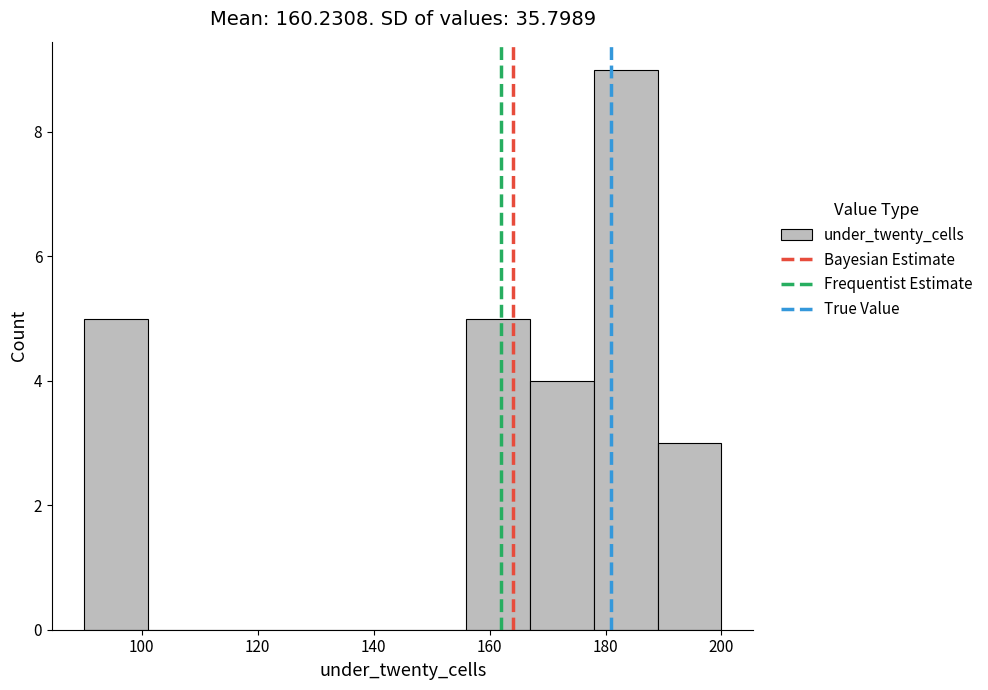

Reading left to right, transcribe this chart: for each bar, give the range it covers on the x-axis and its height. Neither the bar edges nor the heights are printed on the chart, so give them approximately, as read against the axes.

90 to 101: 5
101 to 112: 0
112 to 123: 0
123 to 134: 0
134 to 145: 0
145 to 156: 0
156 to 167: 5
167 to 178: 4
178 to 189: 9
189 to 200: 3